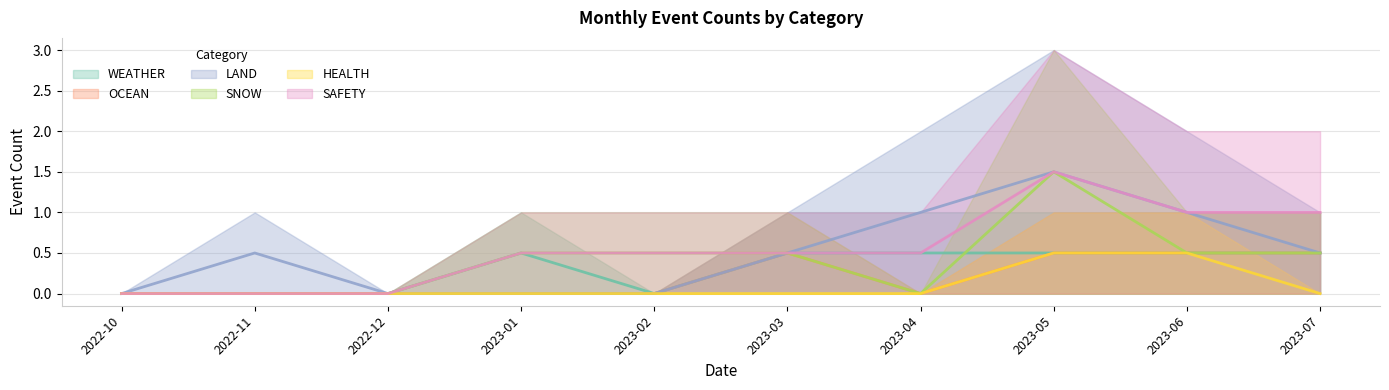

What are all the series names shown in the legend?

WEATHER, OCEAN, LAND, SNOW, HEALTH, SAFETY